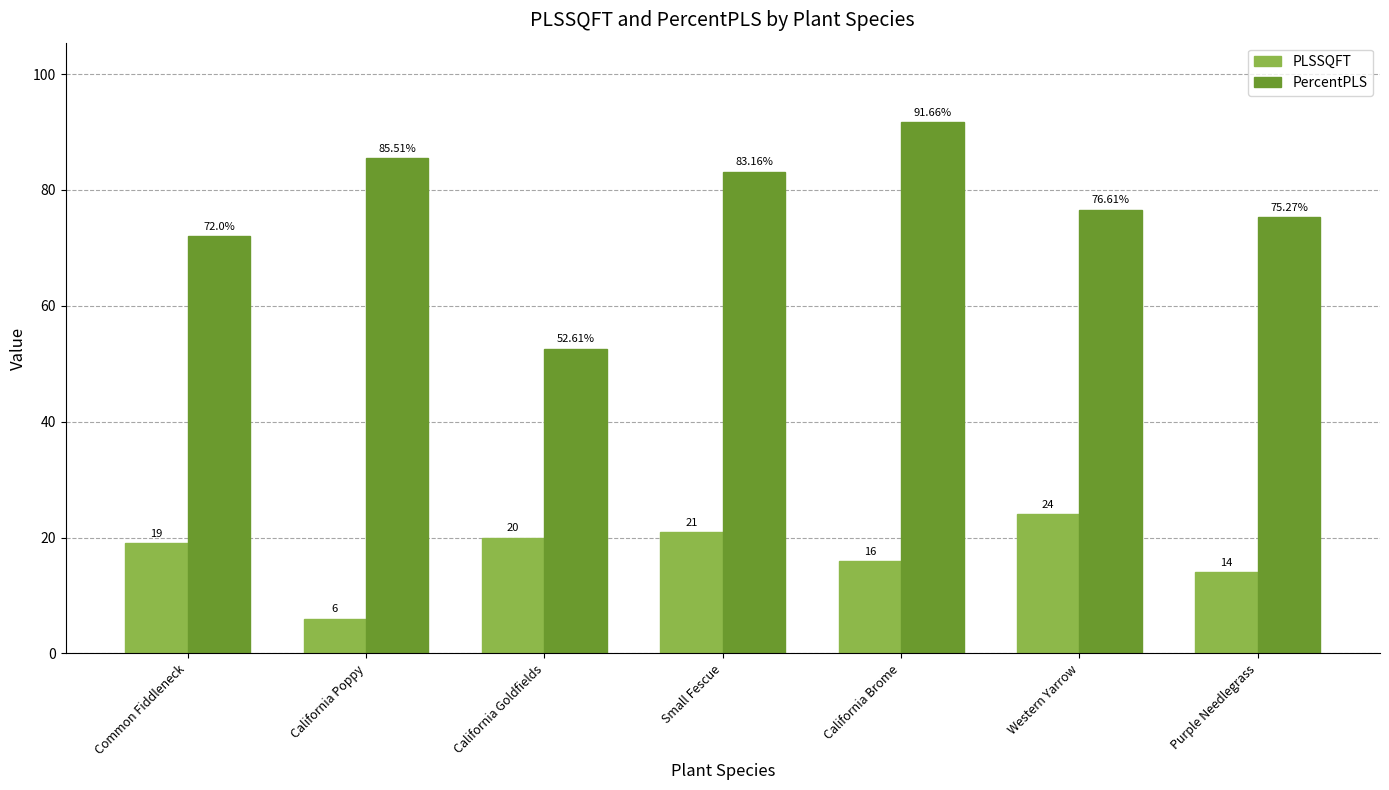

List the series in order of their overall mean, lowest first.

PLSSQFT, PercentPLS